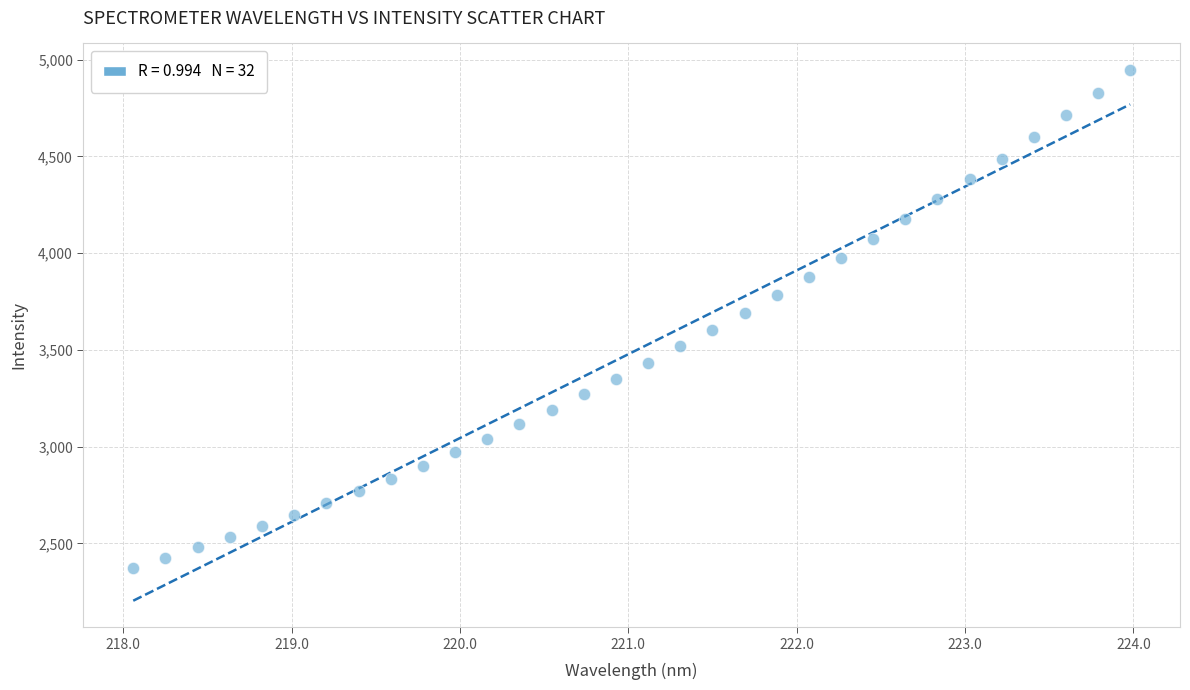

What is the range of Y values (max minus min)?

2572.2